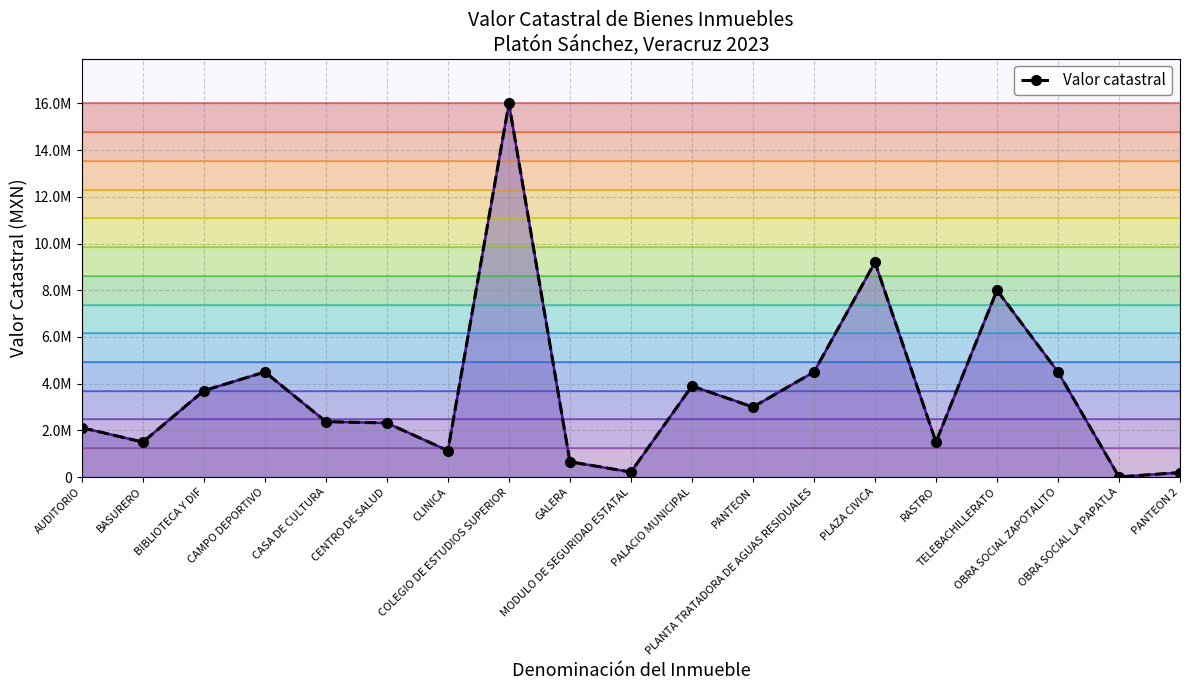

At which category is the sum across all series the highest?

COLEGIO DE ESTUDIOS SUPERIOR